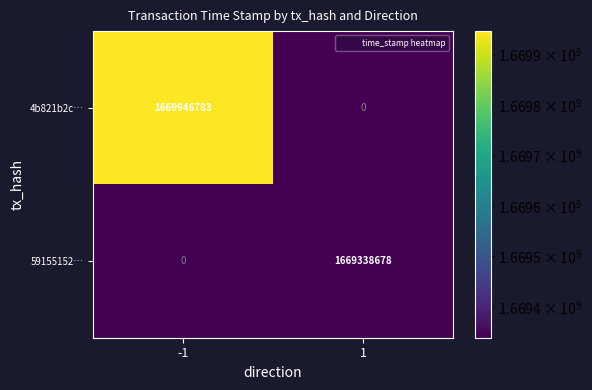

At which category is the sum across all series the highest?

-1